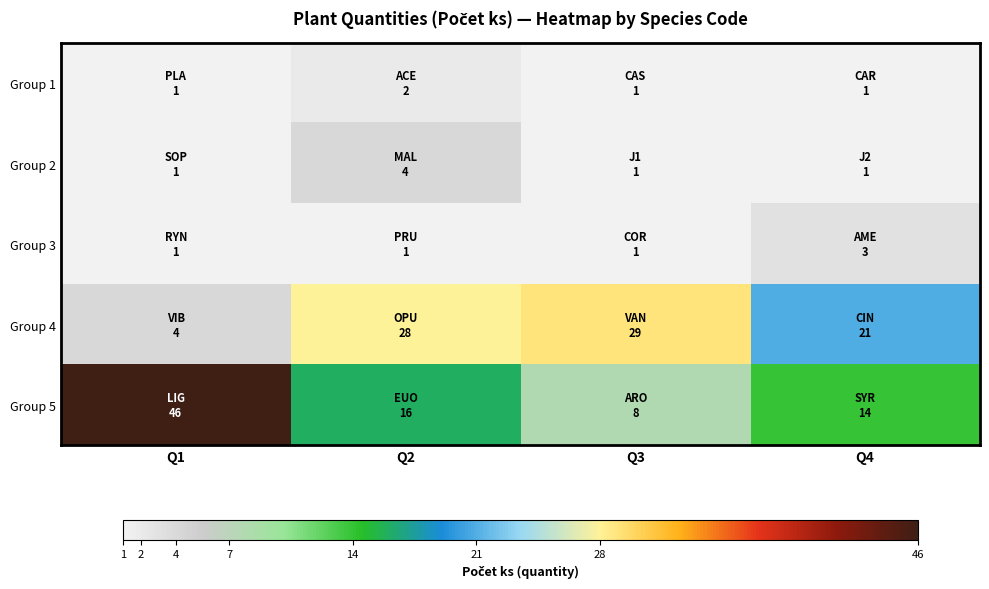

What is the maximum value shown in the chart?

46